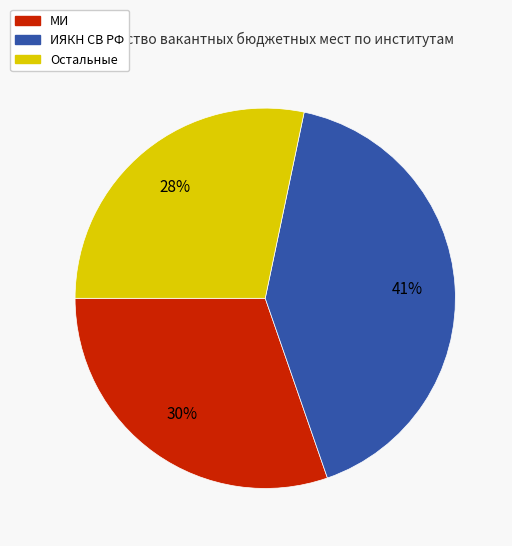

To the nearest percent, what is the difference between the largest and smallest slice percentages?

13%